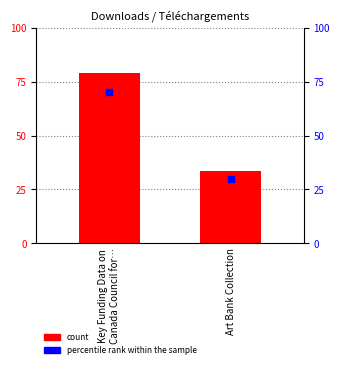

Is the value of percentile rank within the sample at Art Bank Collection greater than the value of count at Art Bank Collection?

No